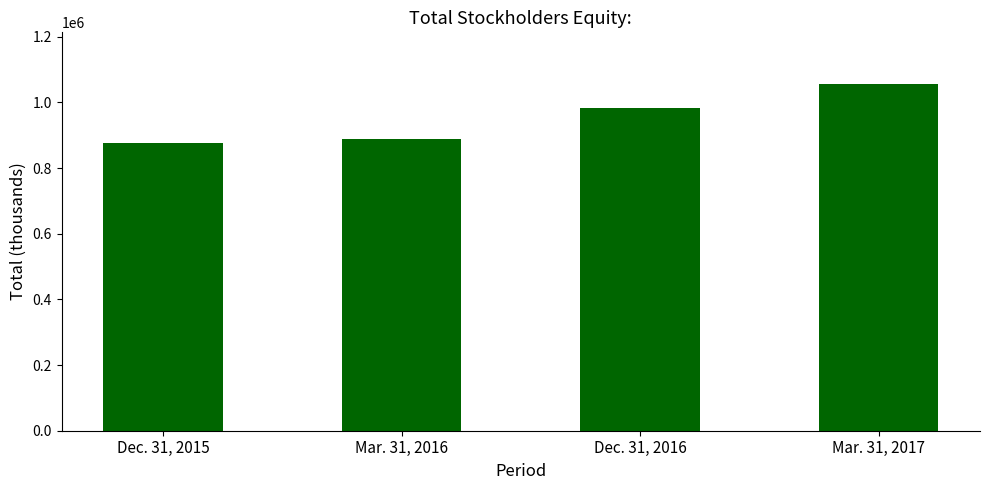

What is the difference between the values at Mar. 31, 2016 and Dec. 31, 2016?

93142